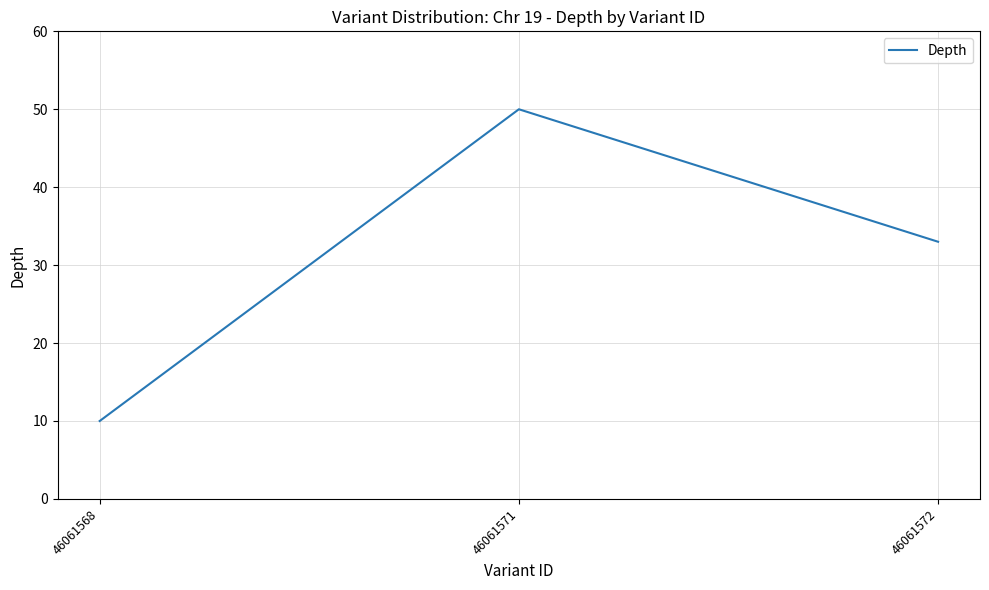

List the labels in order of value, smallest first.

46061568, 46061572, 46061571